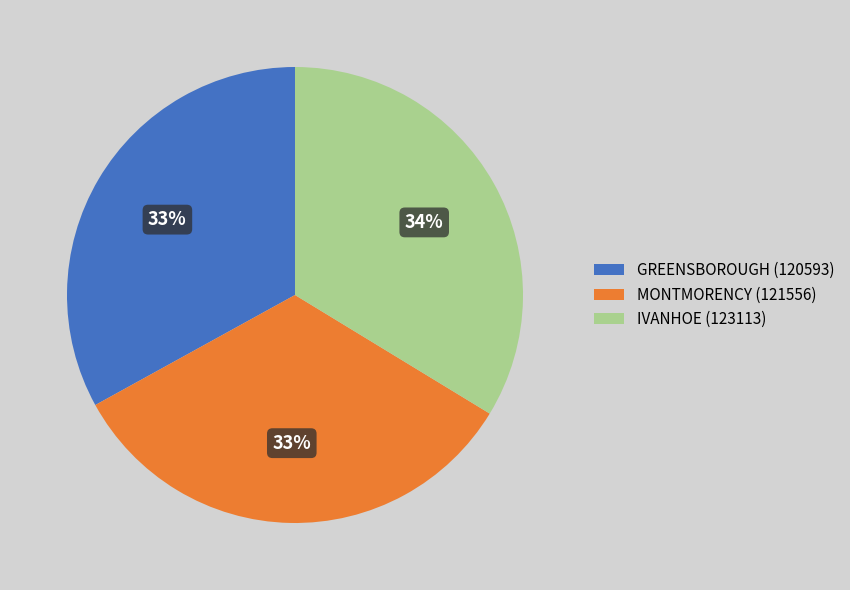

Does any single category account for the majority?

No